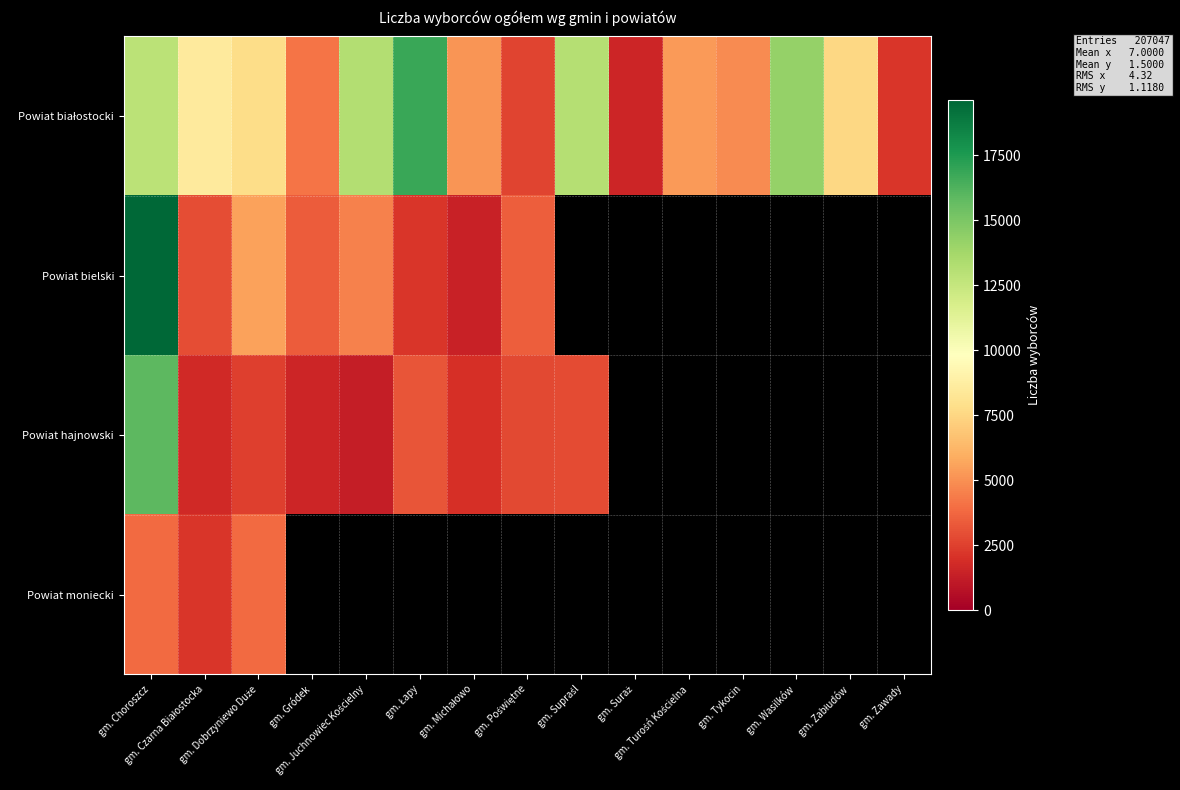

True or false: Powiat białostocki has a value of 1558.0 at gm. Suraż.

True